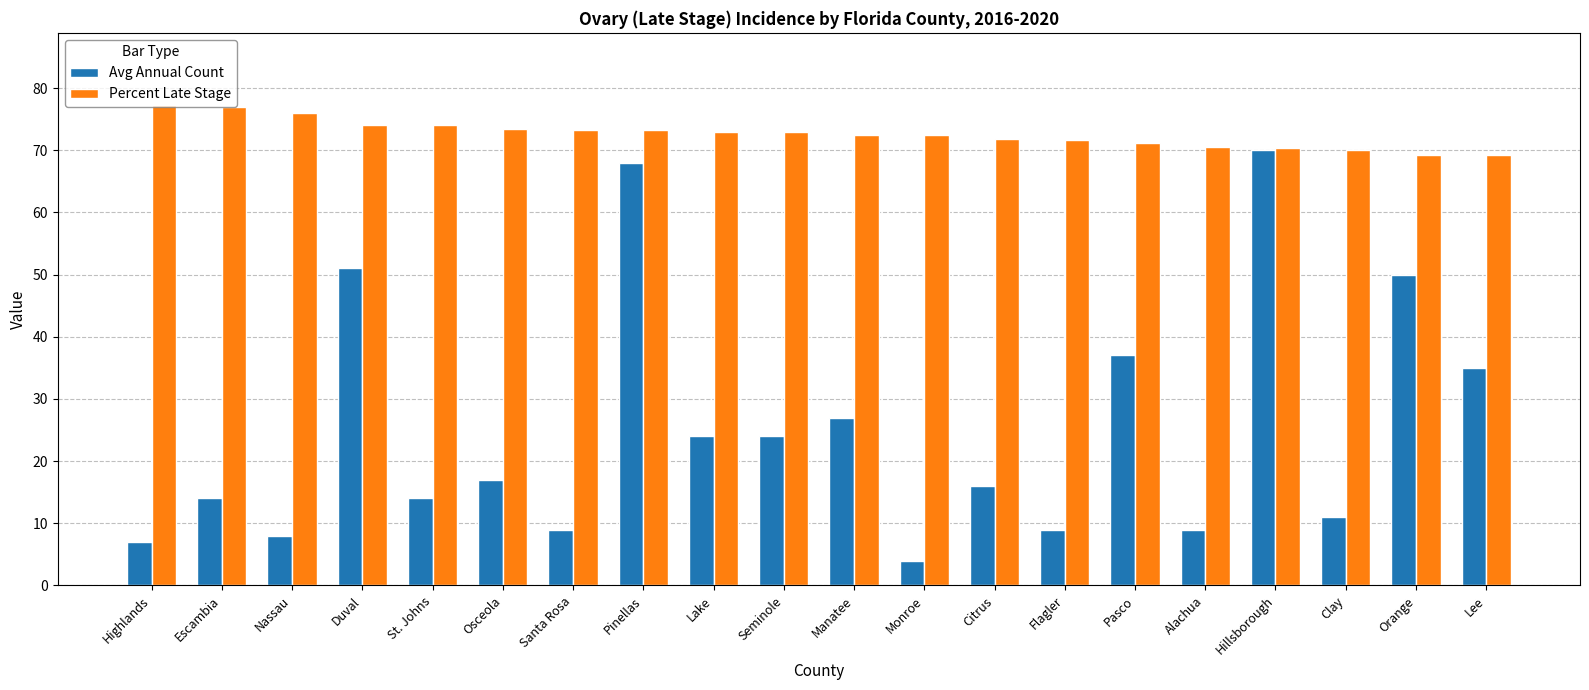

At how many categories does at least one series exceed 11?

20